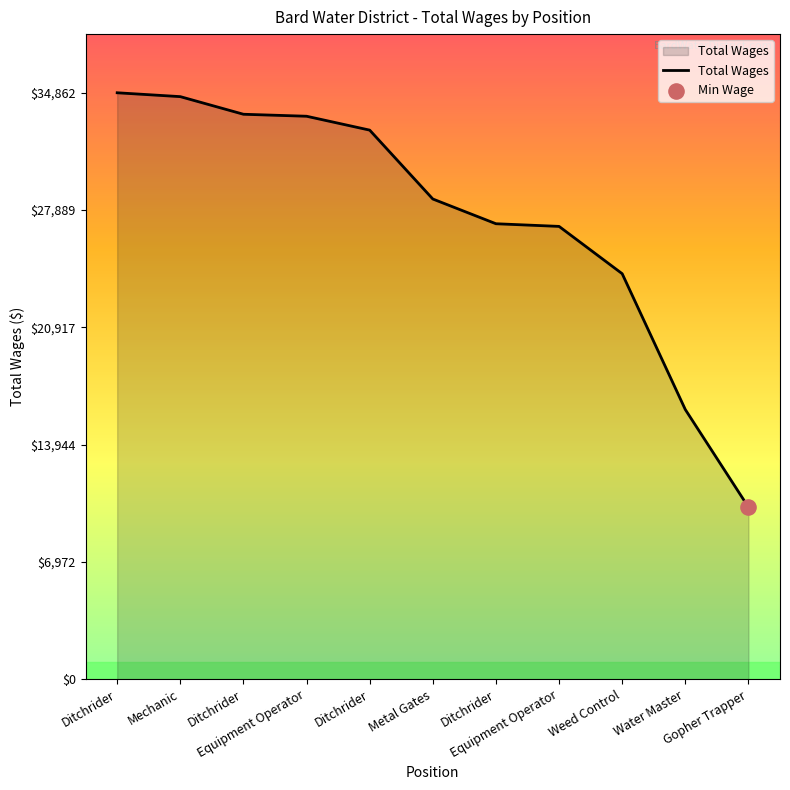

What is the change in value from Equipment Operator to Metal Gates?

-4919